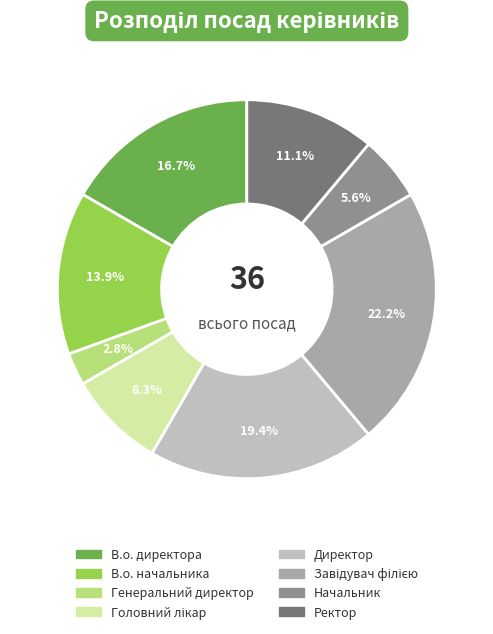

Is there a majority slice in this chart?

No